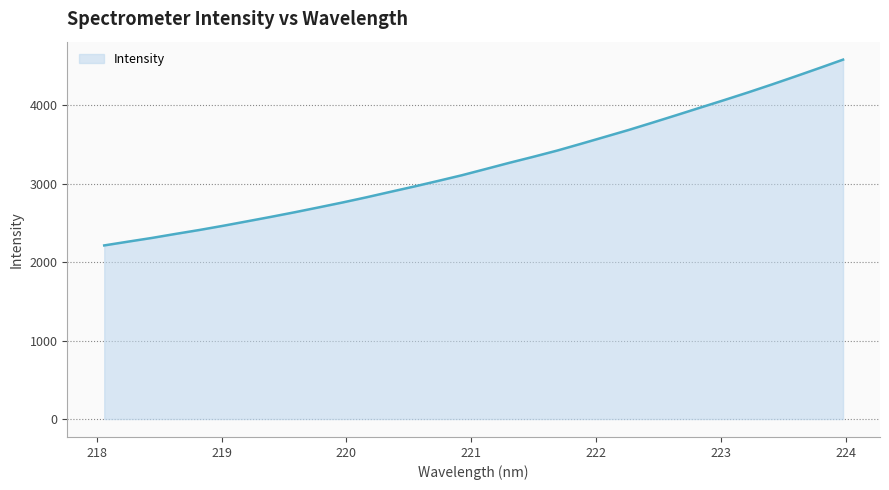

What is the minimum value shown in the chart?

2211.9